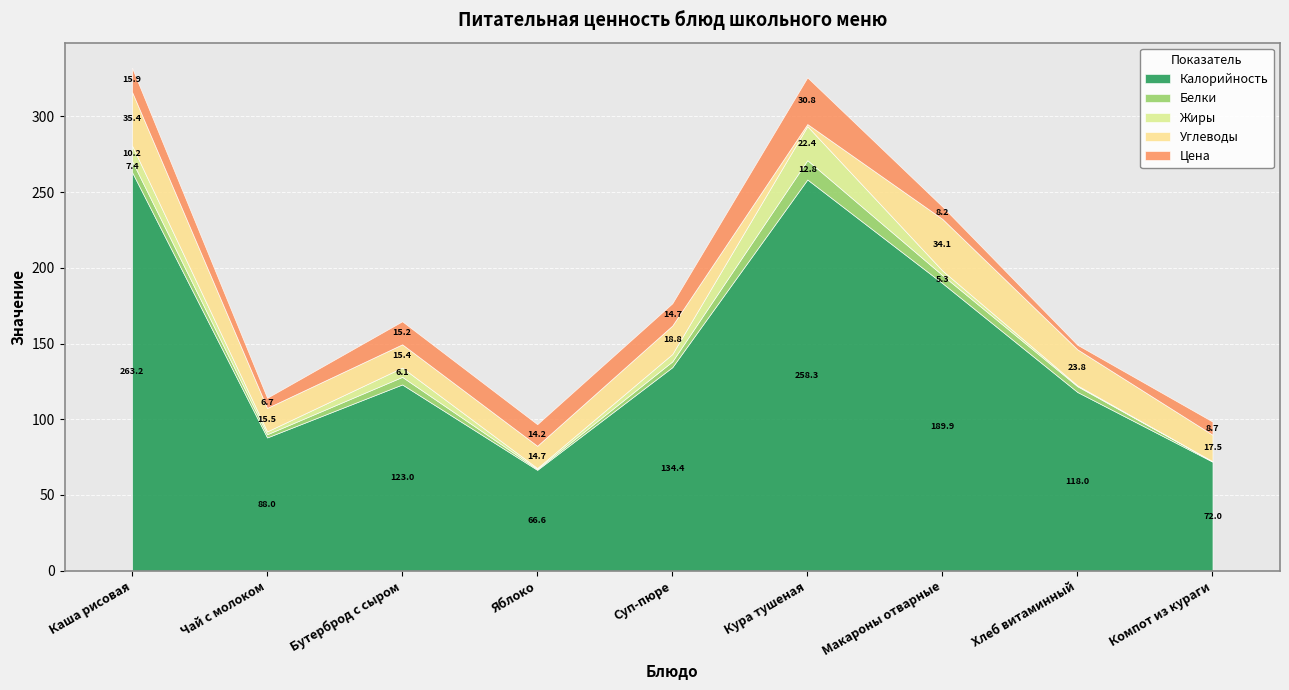

At which category does the chart reach its minimum across all series?

Компот из кураги